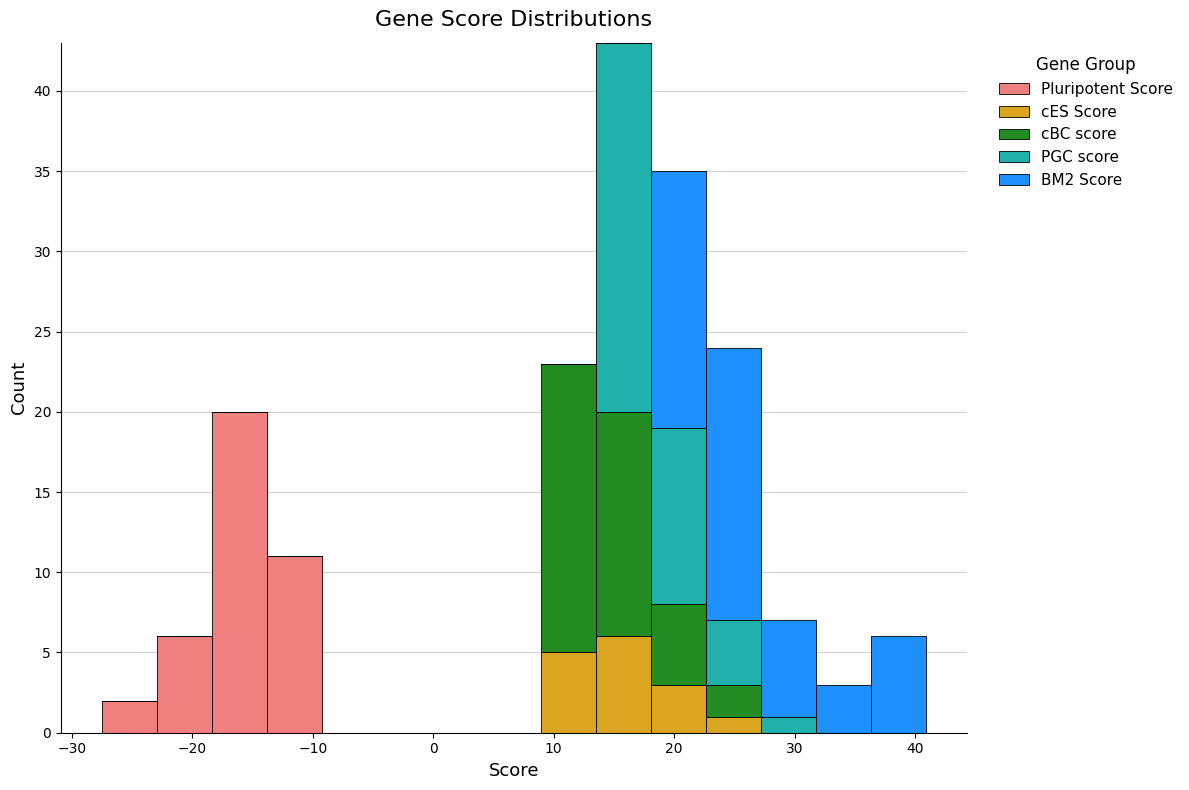

What is the total height of the stacked bar covering 32 to 36 on the x-axis? Neither the bar edges nor the heights are printed on the chart, so give them approximately, as read against the axes.

3